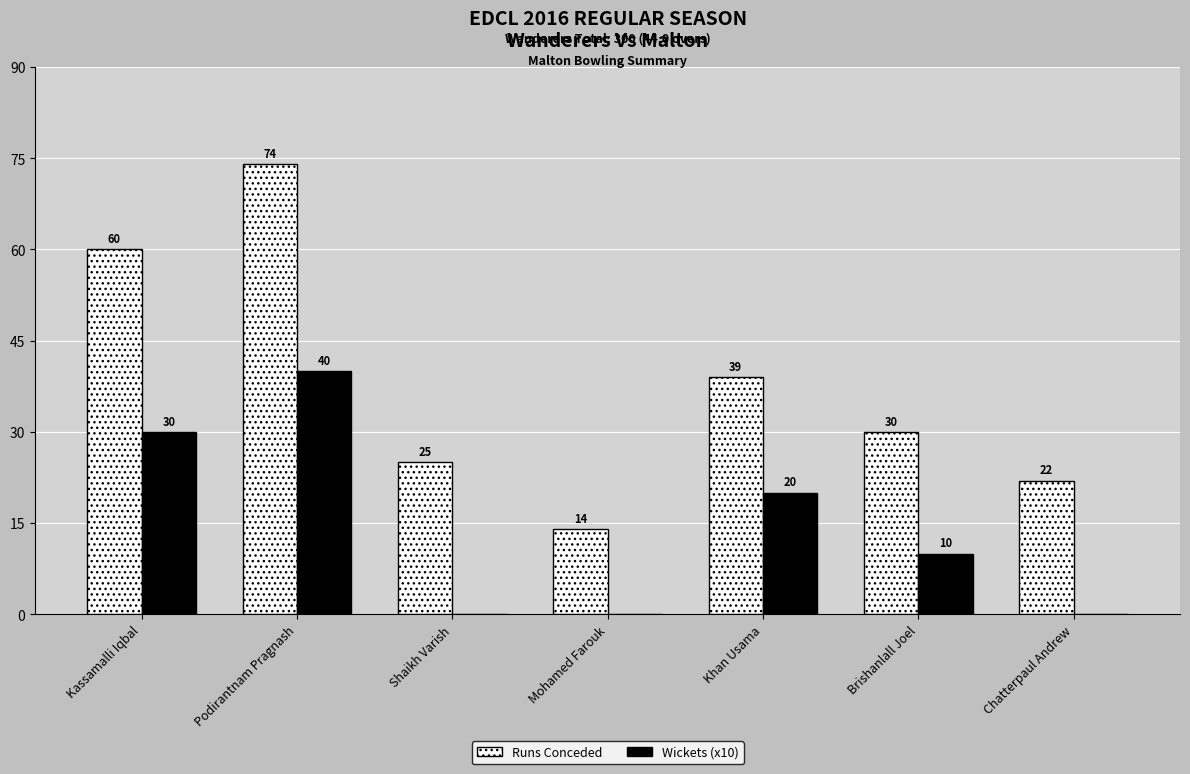

What is the sum of all Wickets (x10) values?

100